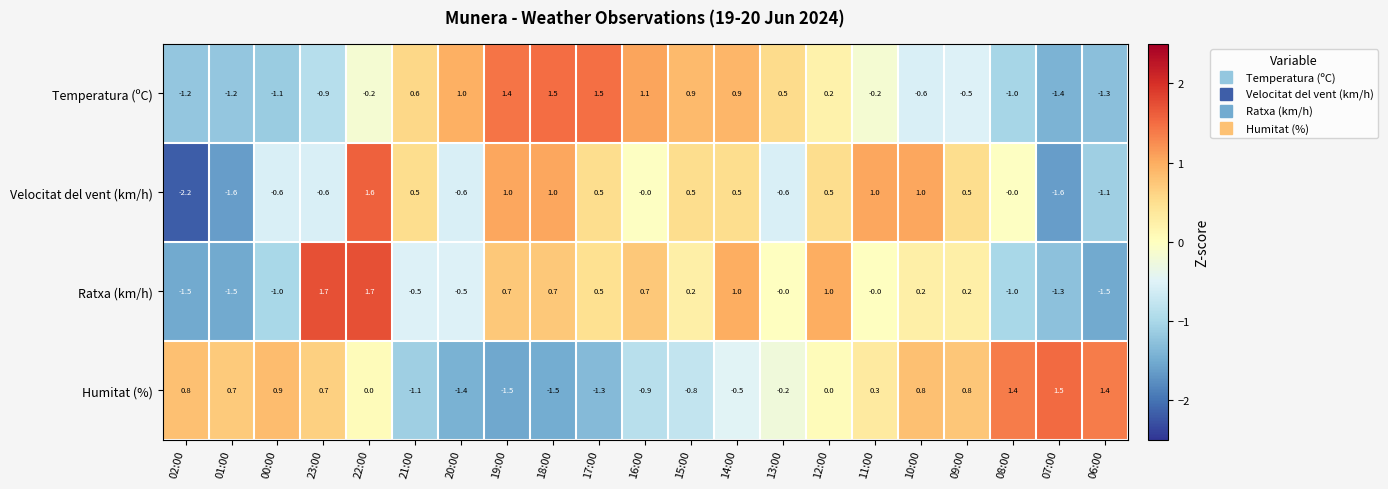

What is the lowest value of the Humitat (%) series?

-1.5